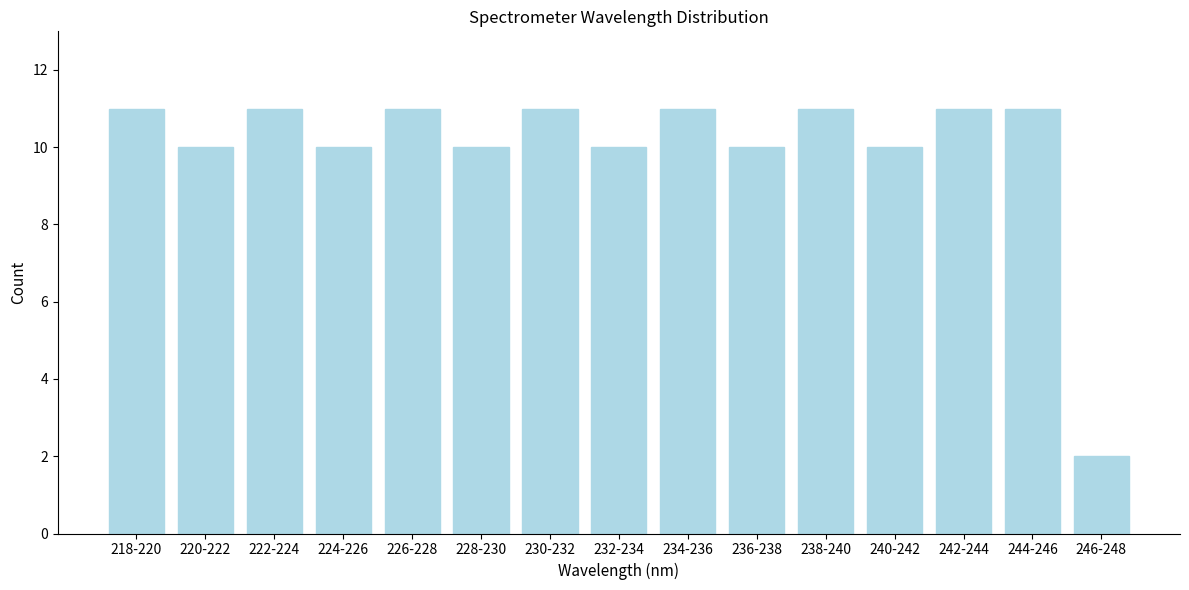

Reading left to right, list all the values displayed in this chart.

11	10	11	10	11	10	11	10	11	10	11	10	11	11	2